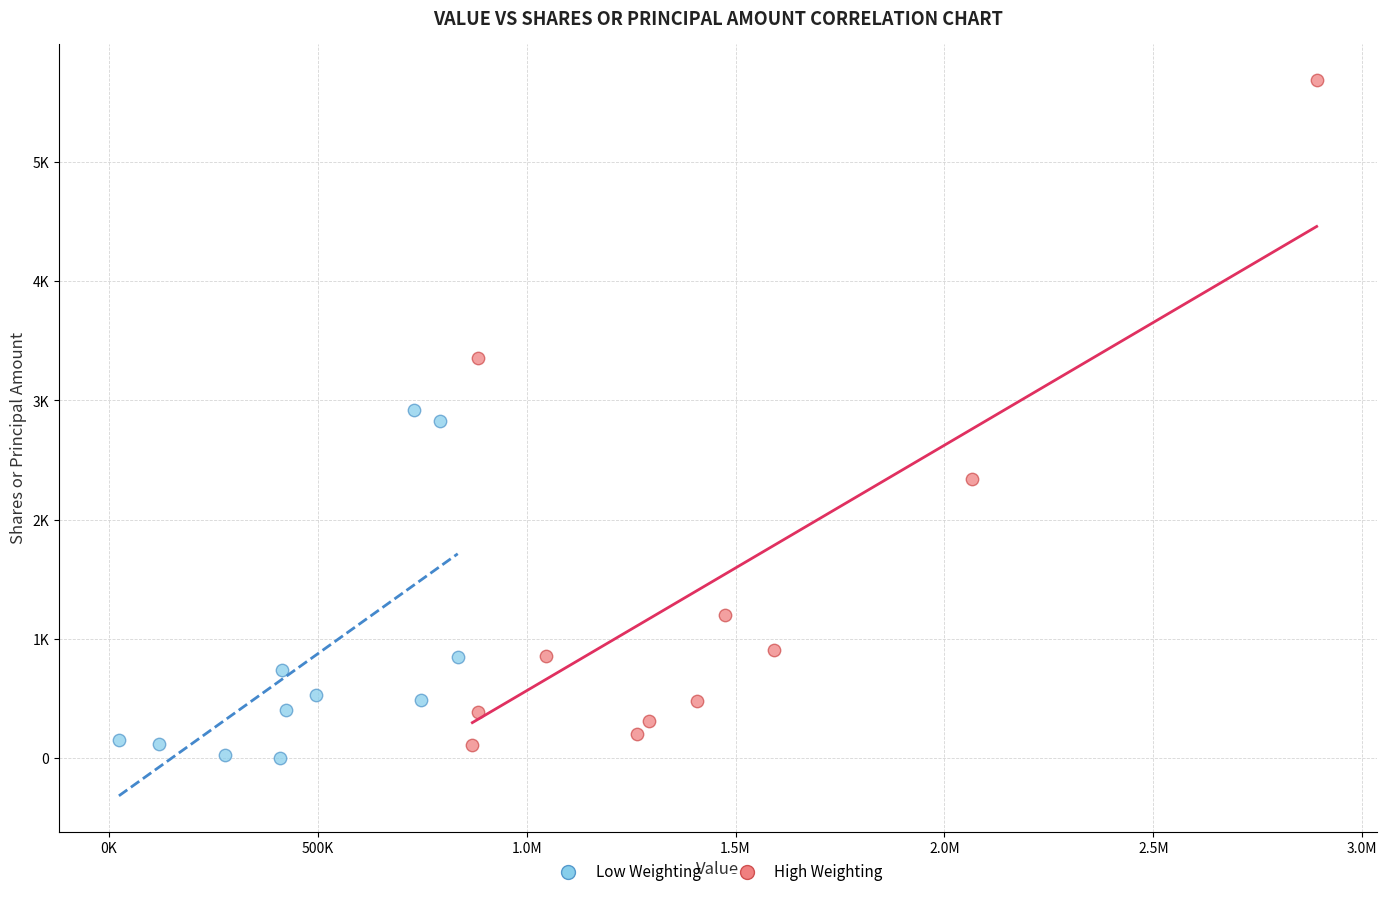

Which series has the largest Y range (max minus min)?

High Weighting